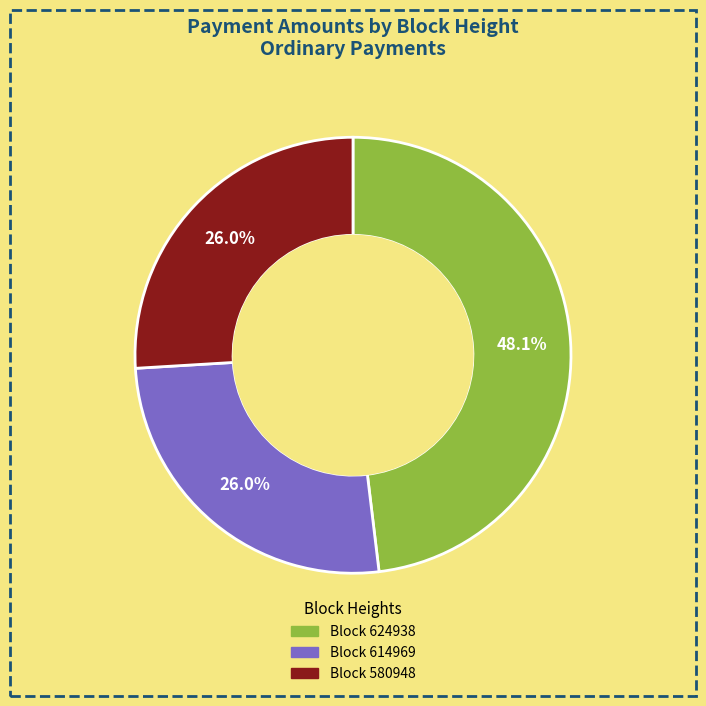

Does any single category account for the majority?

No